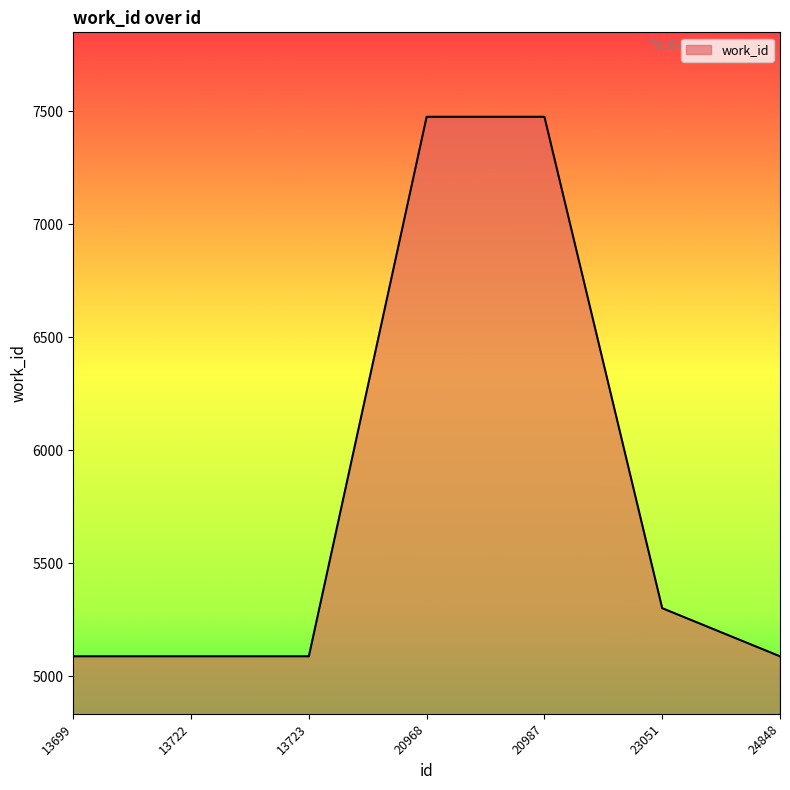

The value at 20987 is 7476. True or false?

True